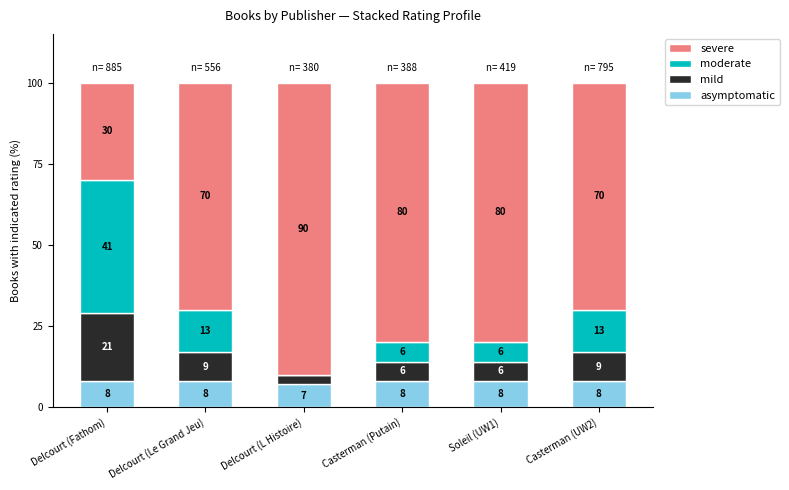

What is the maximum value for asymptomatic?

8